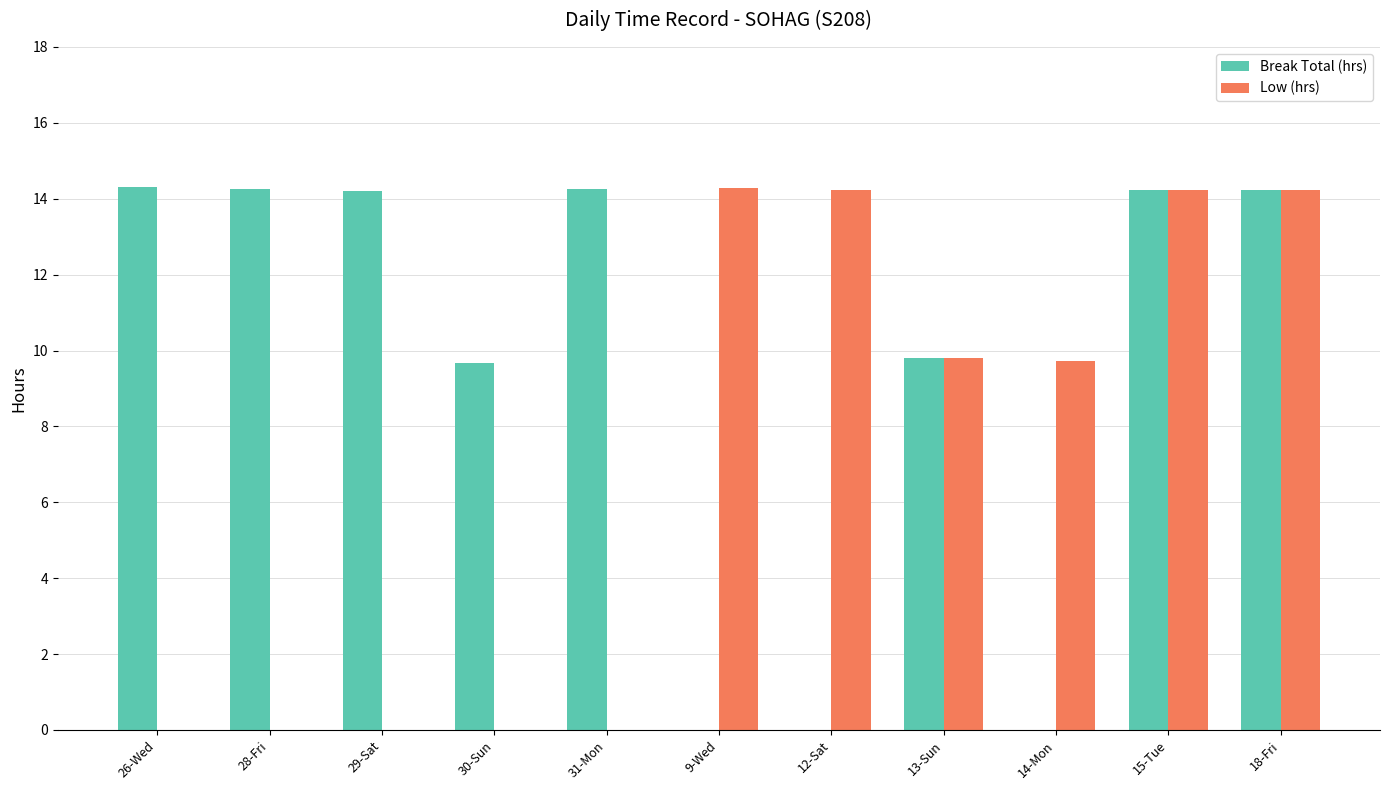

Which series changed the most between 31-Mon and 15-Tue?

Low (hrs)